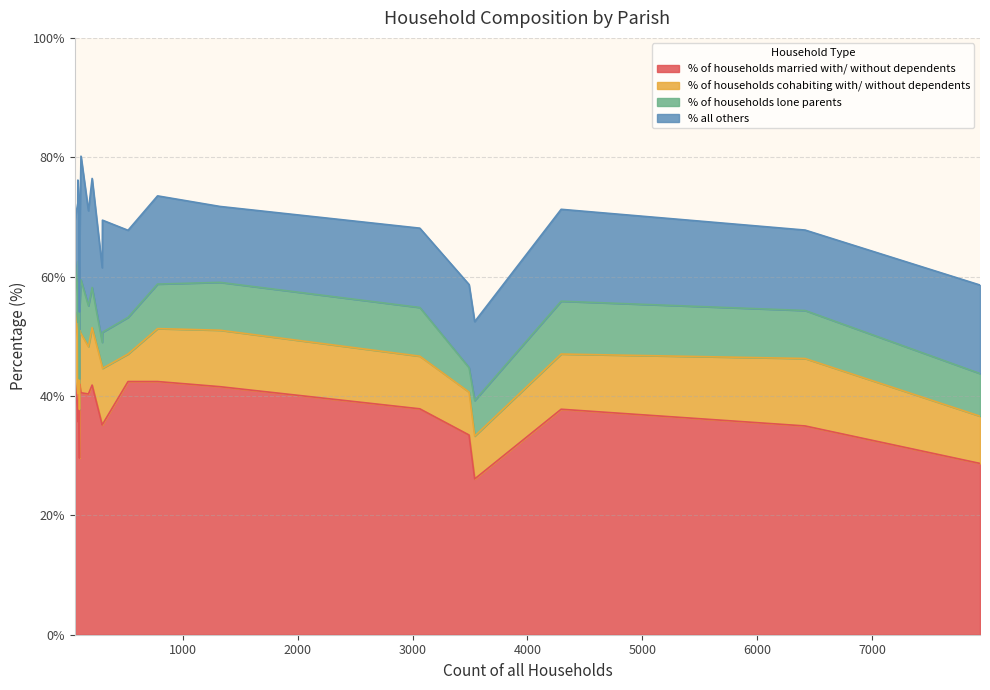

Which series changed the most between Cranborne and Gussage All Saints?

% all others